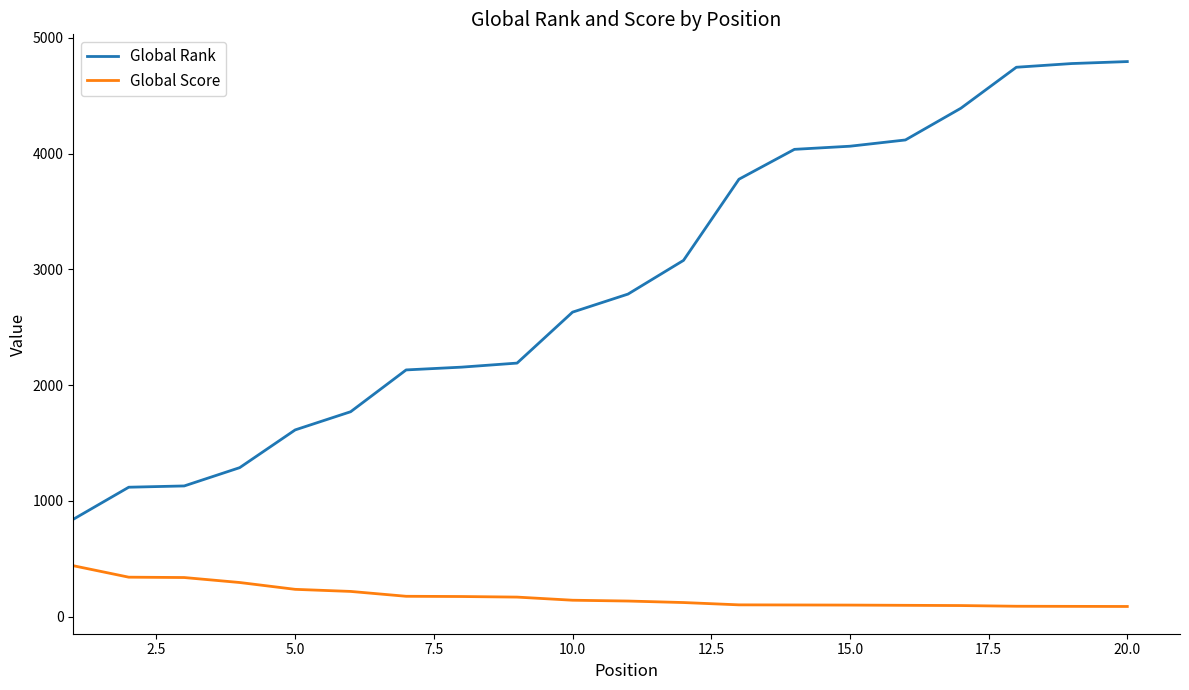

What are all the series names shown in the legend?

Global Rank, Global Score